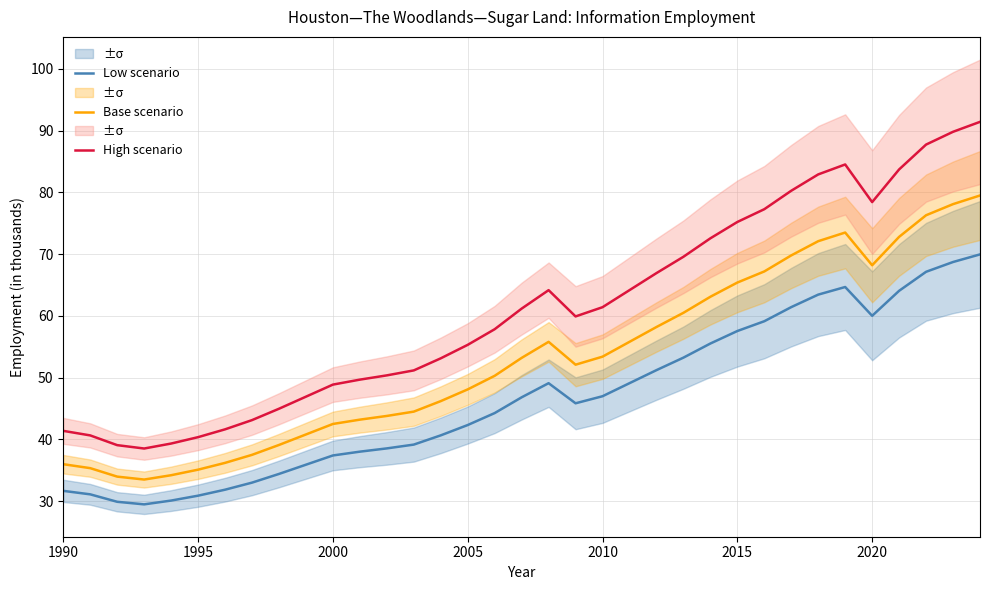

What is the highest value of the Low scenario series?

70.0